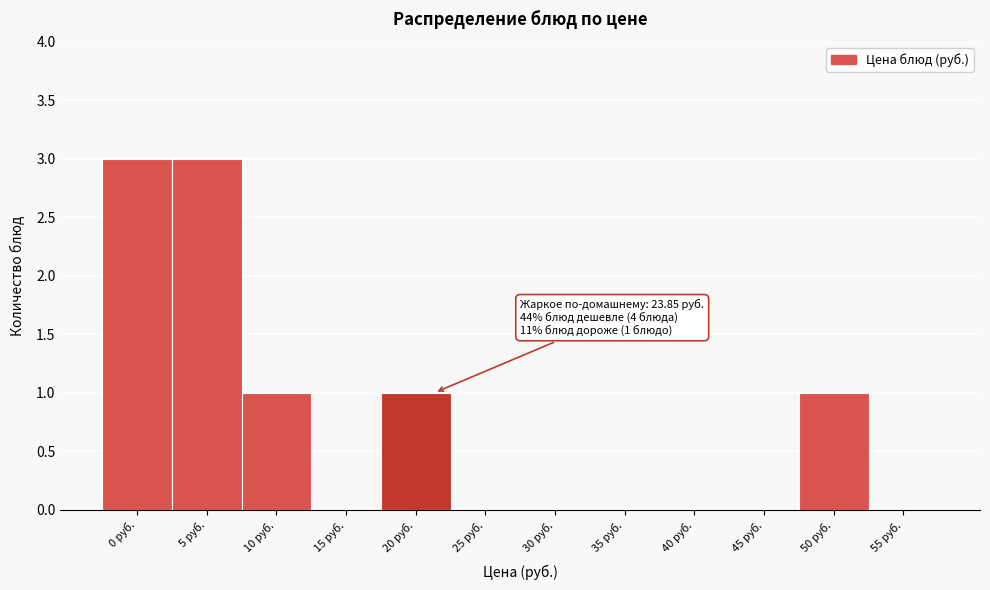

Reading right to left, extract all data points from this chart.

55 руб.=0	50 руб.=1	45 руб.=0	40 руб.=0	35 руб.=0	30 руб.=0	25 руб.=0	20 руб.=1	15 руб.=0	10 руб.=1	5 руб.=3	0 руб.=3